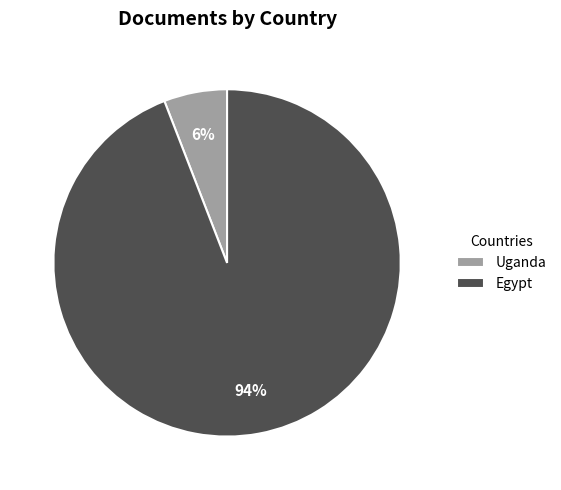

True or false: Uganda accounts for 16% of the total.

False